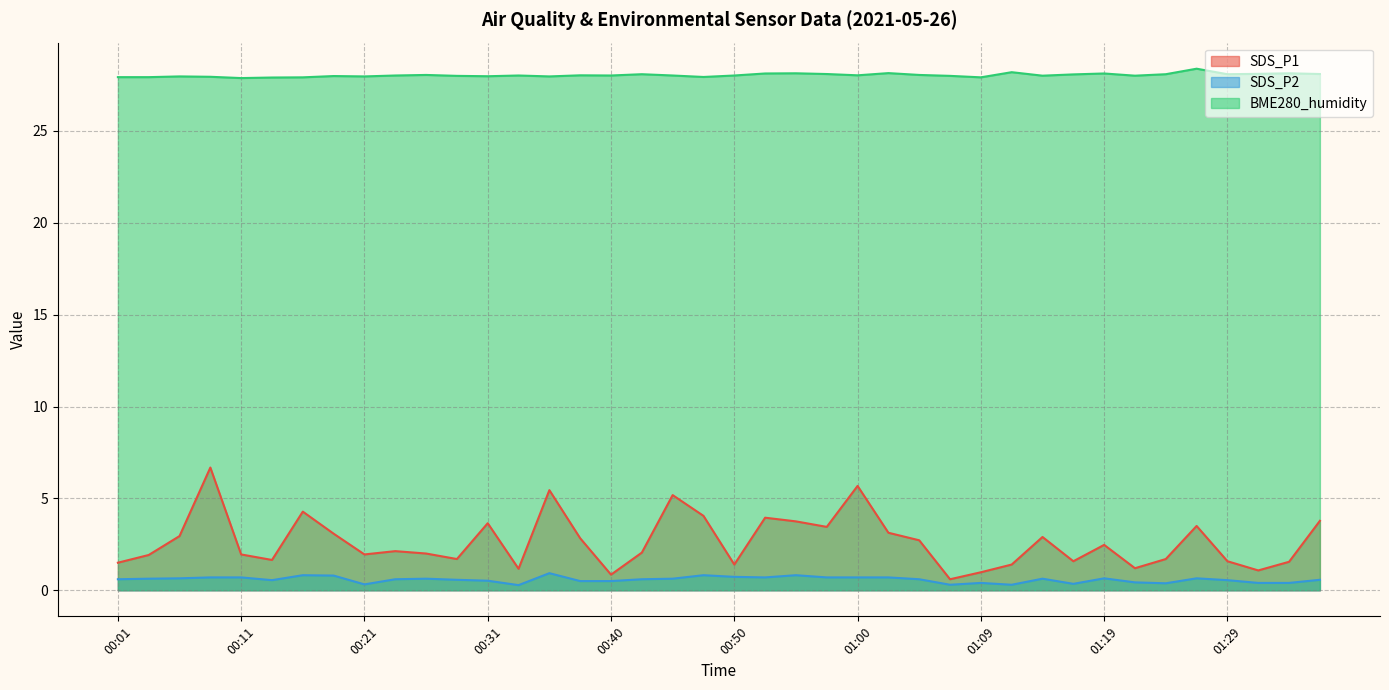

Which has a higher value, 00:04 or 00:18?

00:18